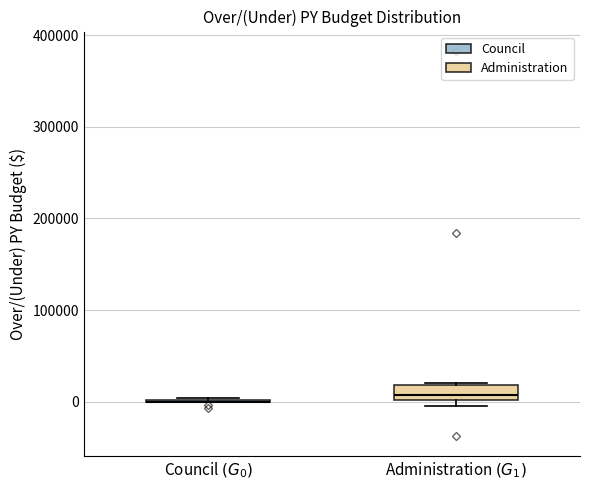

Reading left to right, transcribe this box plot: for each box, give where its median line is, the range the box spans, and where its two whiskers end, as read against the y-axis. The values are not printed on the chart, so give them approximately, as read against the axis.

Council $(G_0)$: box collapsed to a line at 0, whiskers 0 to 0
Administration $(G_1)$: median 10000, box 0 to 20000, whiskers 0 (just below the box's lower edge) to 20000